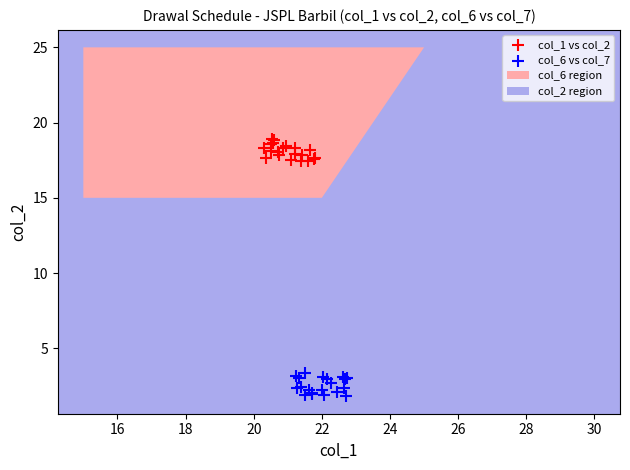

Which series contains the highest Y value?

col_1 vs col_2